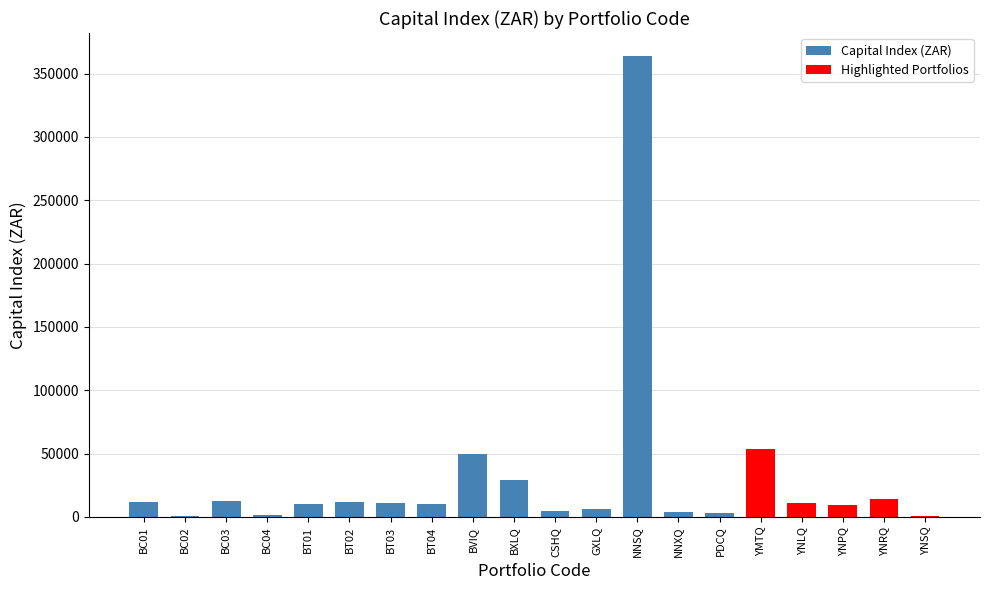

The chart shows a value of 53653.3 at YMTQ. True or false?

True